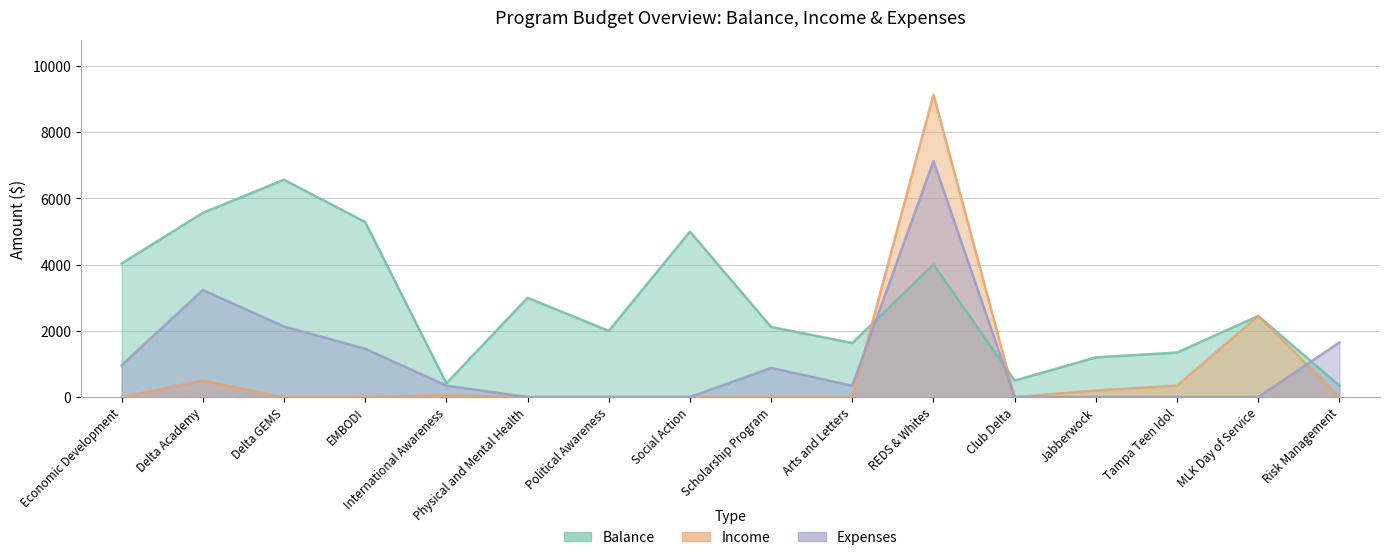

What is the sum of all Income values?

12697.1